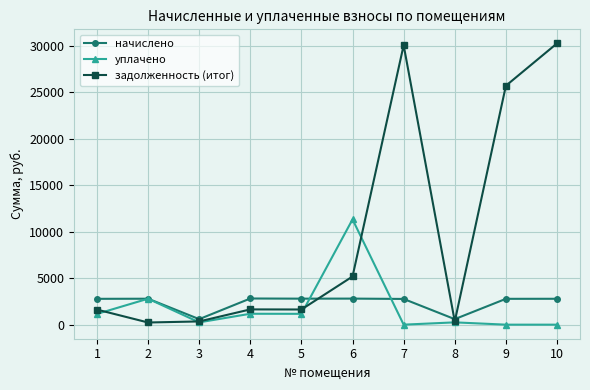

Is this an area chart (filled region under the line)?

No